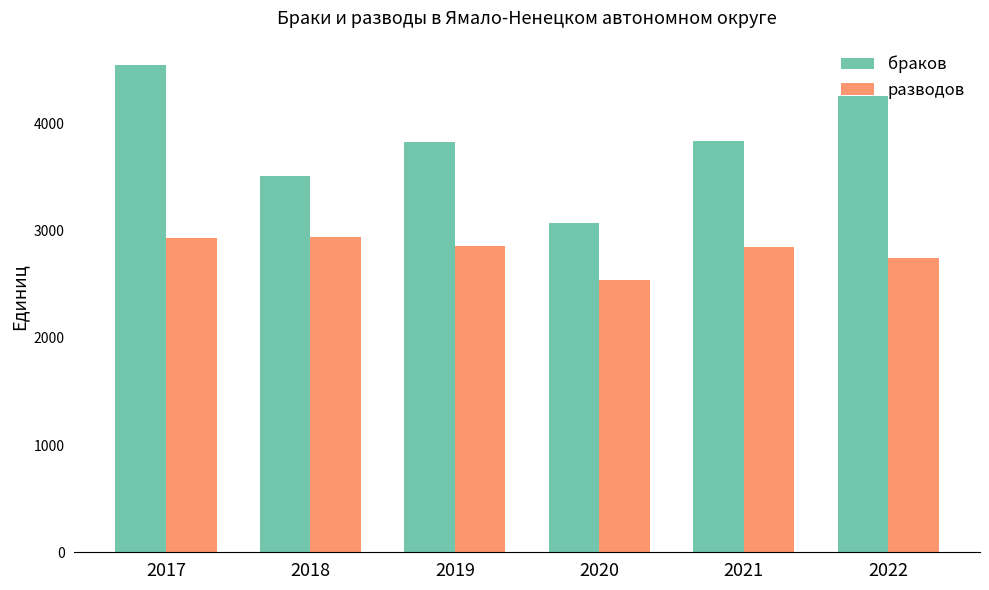

At which label does разводов reach its minimum?

2020